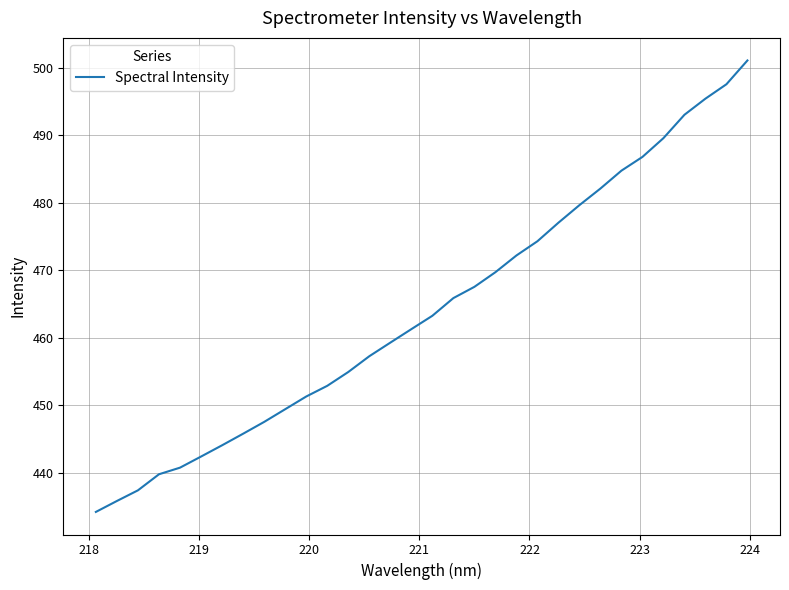

How many values are below 463?

16